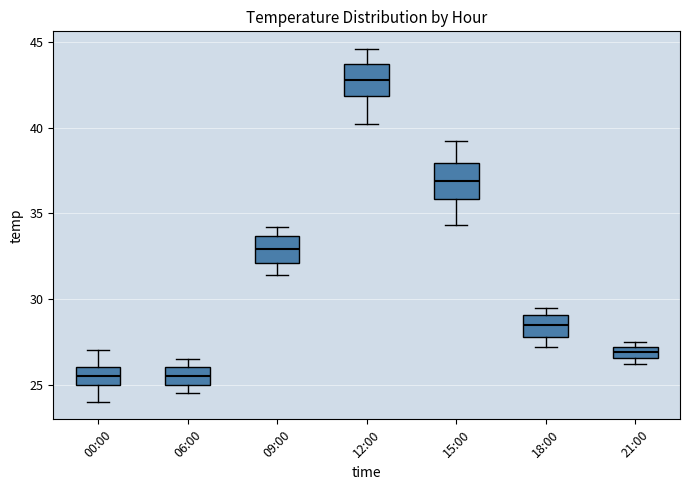

Where does the median line of the box for 18:00 sit on the y-axis? The values are not printed on the chart, so give them approximately, as read against the axis.

28.5